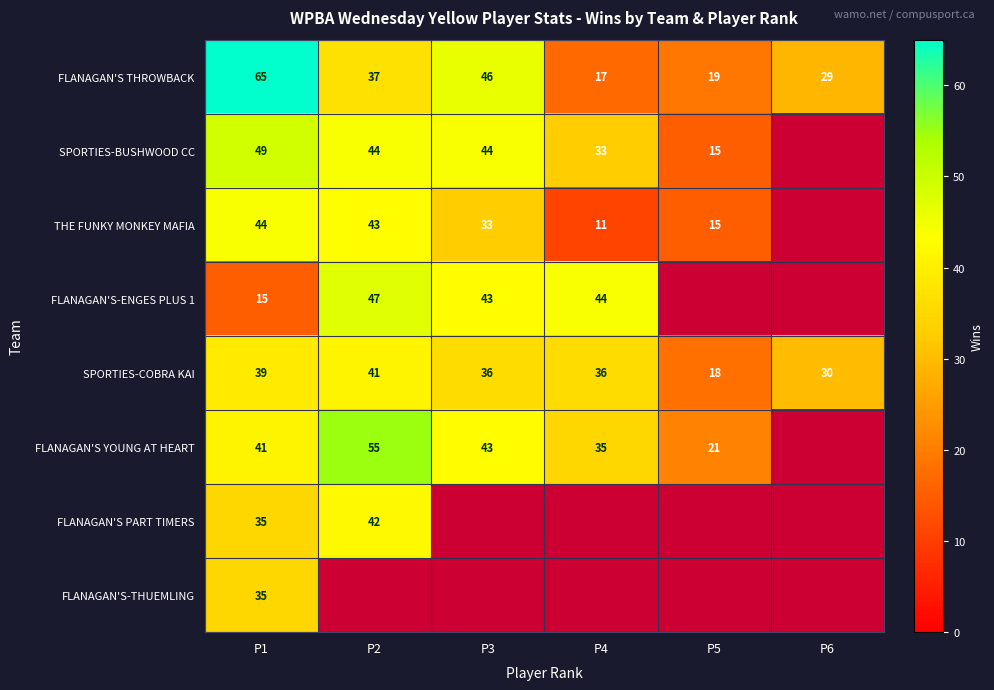

What is the difference between the highest and lowest values at P1?

50